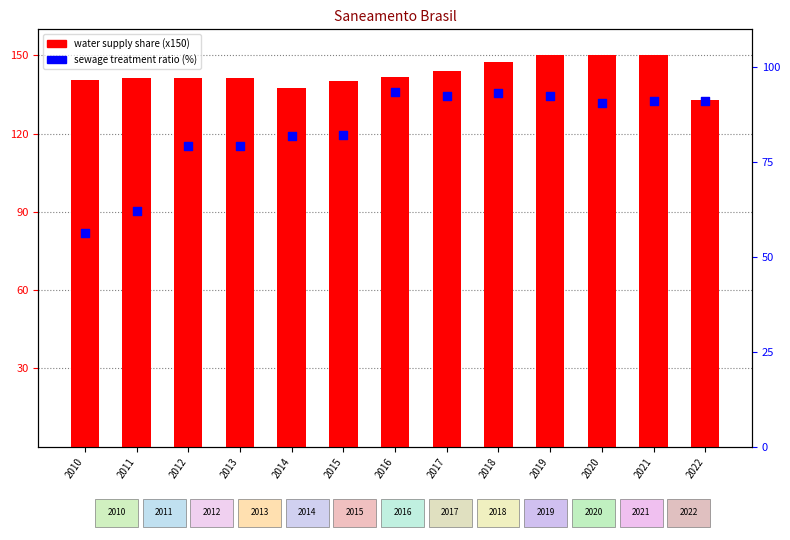

Is the value of water supply share (x150) at 2011 greater than the value of sewage treatment ratio (%) at 2022?

Yes